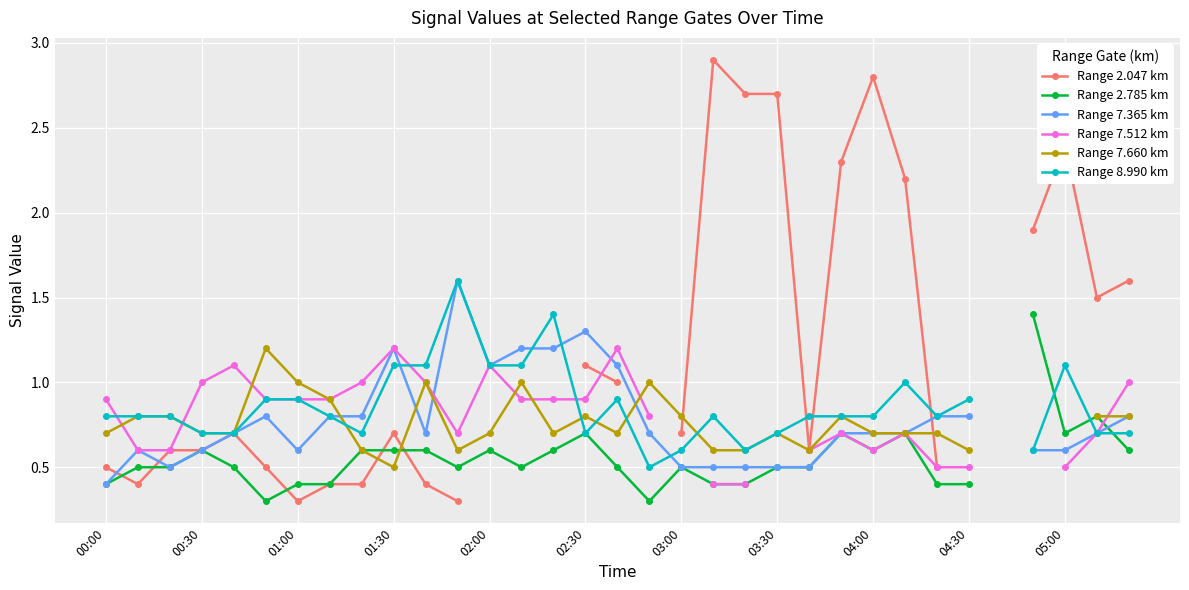

True or false: Range 2.047 km and Range 8.990 km intersect in this chart.

True